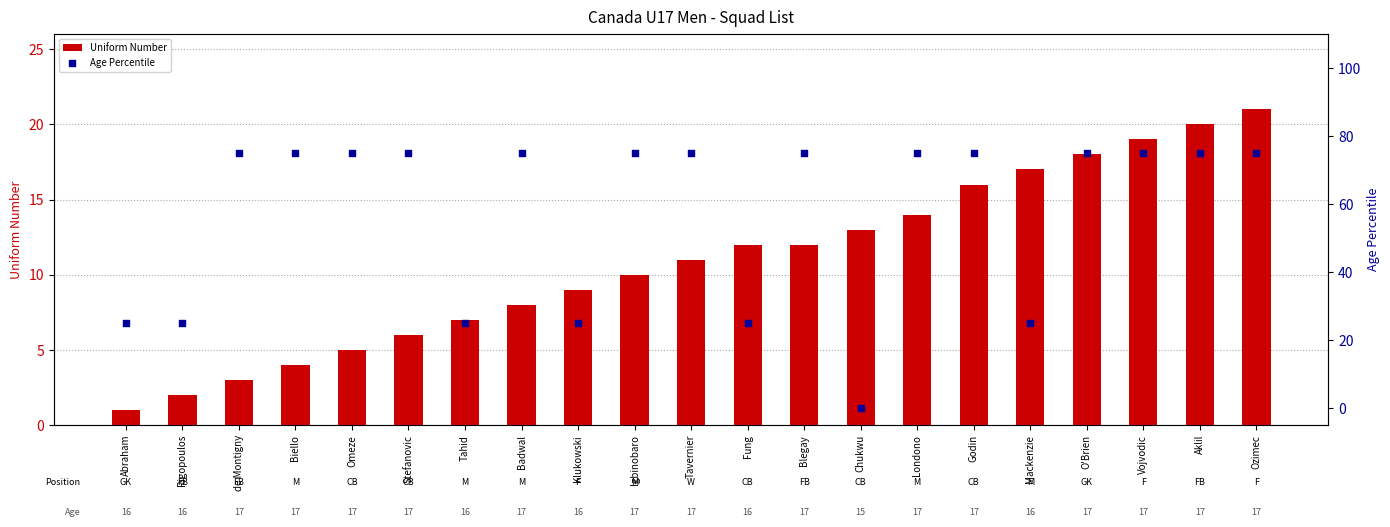

At how many categories does at least one series exceed 8?

21